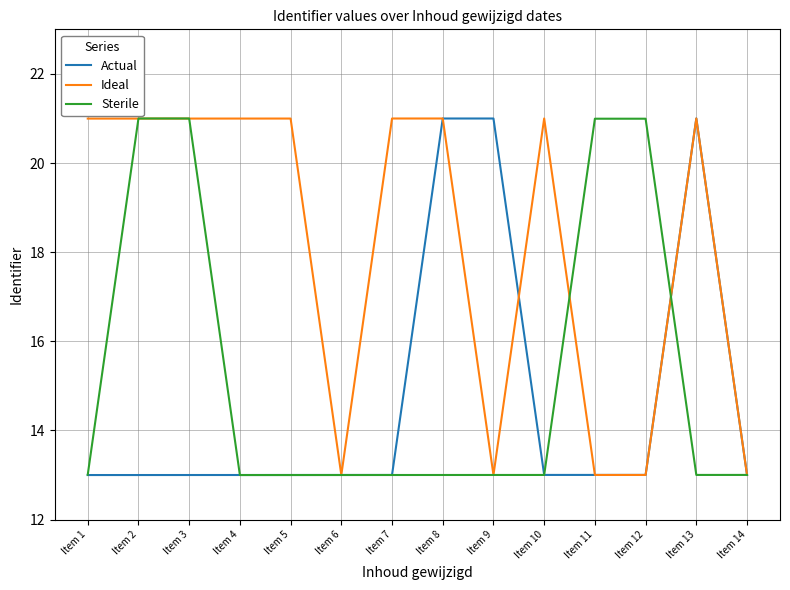

Is the value of Ideal at Item 8 greater than the value of Actual at Item 11?

Yes